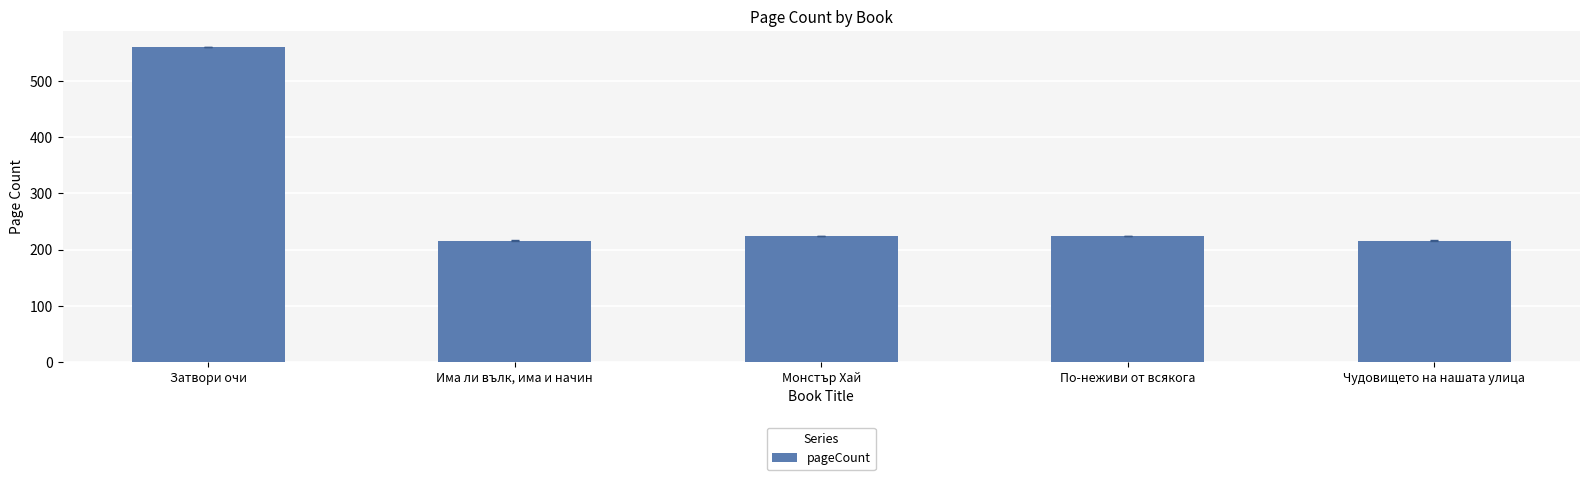

What is the label of the 5th bar from the right?

Затвори очи